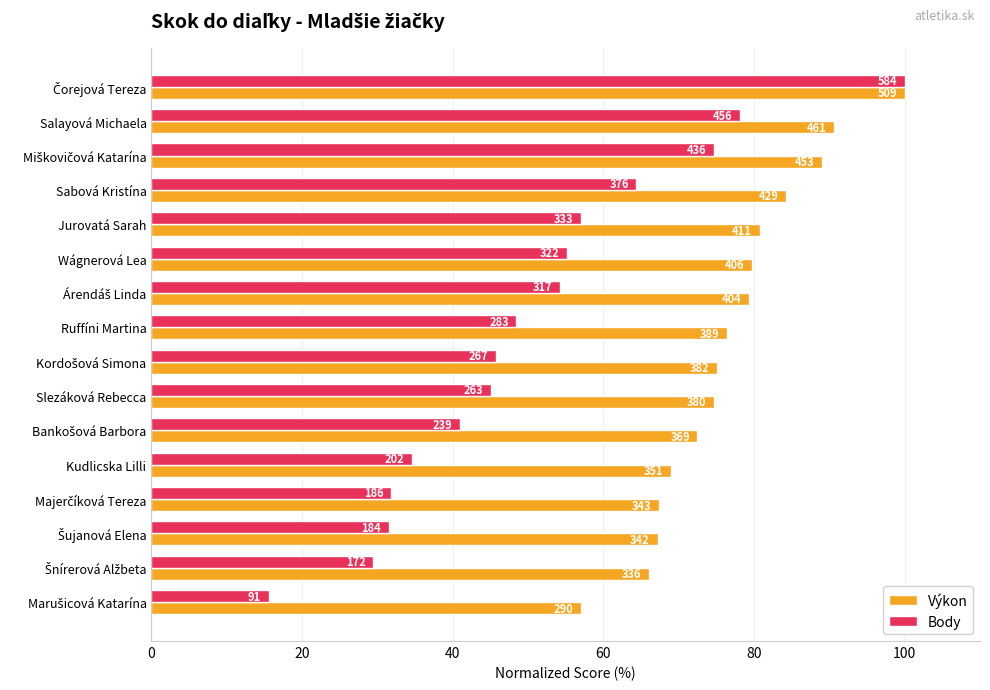

What are all the series names shown in the legend?

Výkon, Body